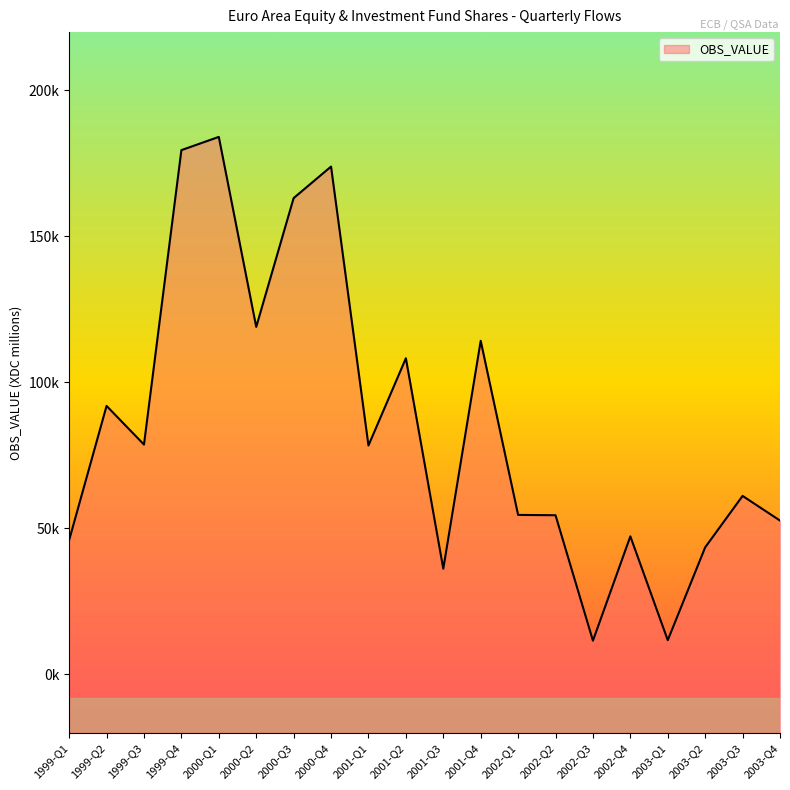

Reading left to right, list all the values displayed in this chart.

1999-Q1=45995.9	1999-Q2=91949.7	1999-Q3=78703.2	1999-Q4=179569.7	2000-Q1=184105.7	2000-Q2=119024.1	2000-Q3=163138.1	2000-Q4=173937.7	2001-Q1=78391.0	2001-Q2=108273.6	2001-Q3=36167.2	2001-Q4=114248.9	2002-Q1=54608.8	2002-Q2=54500.8	2002-Q3=11527.1	2002-Q4=47267.9	2003-Q1=11694.3	2003-Q2=43504.3	2003-Q3=61121.6	2003-Q4=52673.3